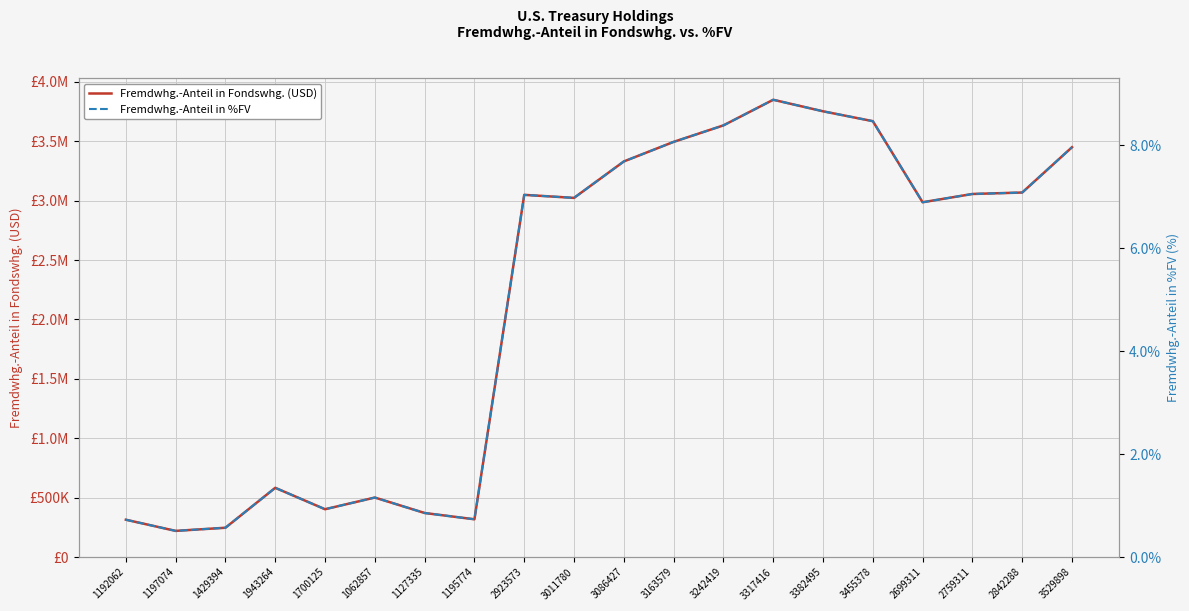

Is it true that Fremdwhg.-Anteil in Fondswhg. (USD) equals 413889.5 at 1192062?

False